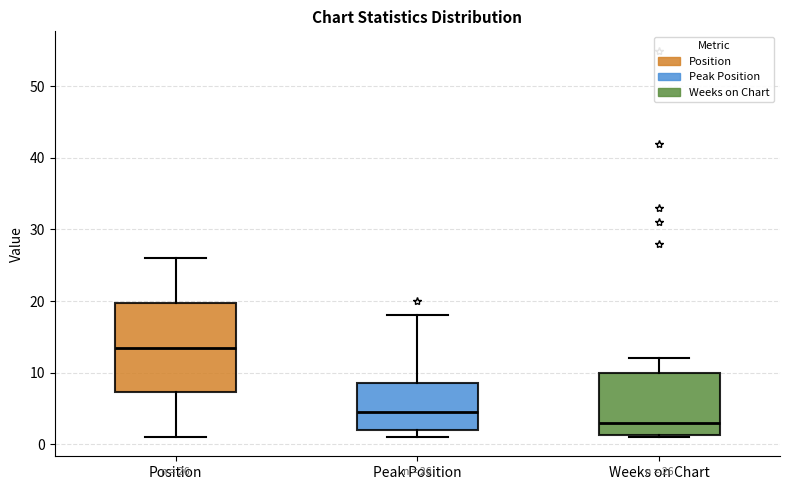

Comparing the boxes themselves (not the whiskers), which one is the tallest?

Position